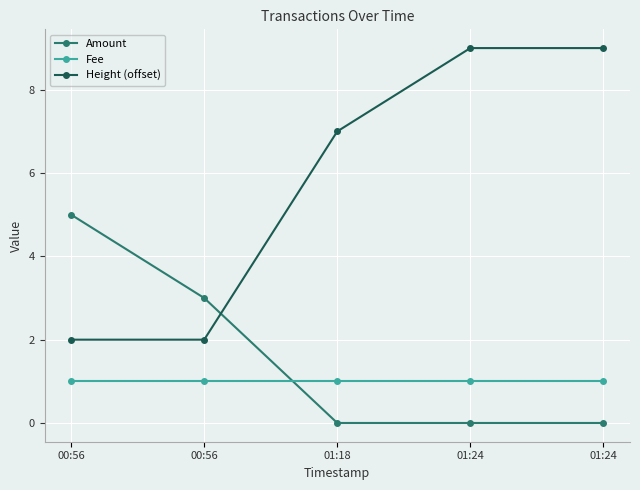

Is this an area chart (filled region under the line)?

No